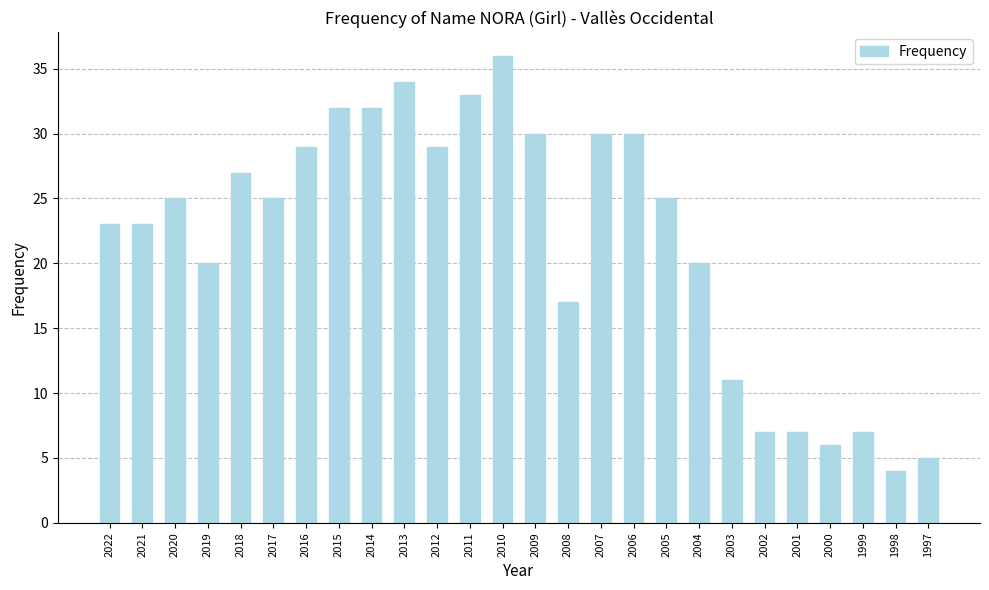

What is the value of the 16th bar from the left?

30